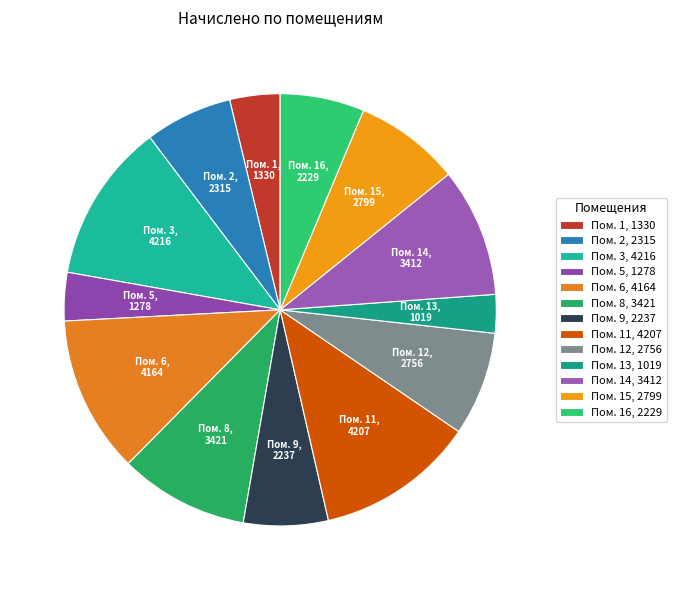

Which has a higher value, Пом. 2, 2315 or Пом. 13, 1019?

Пом. 2, 2315